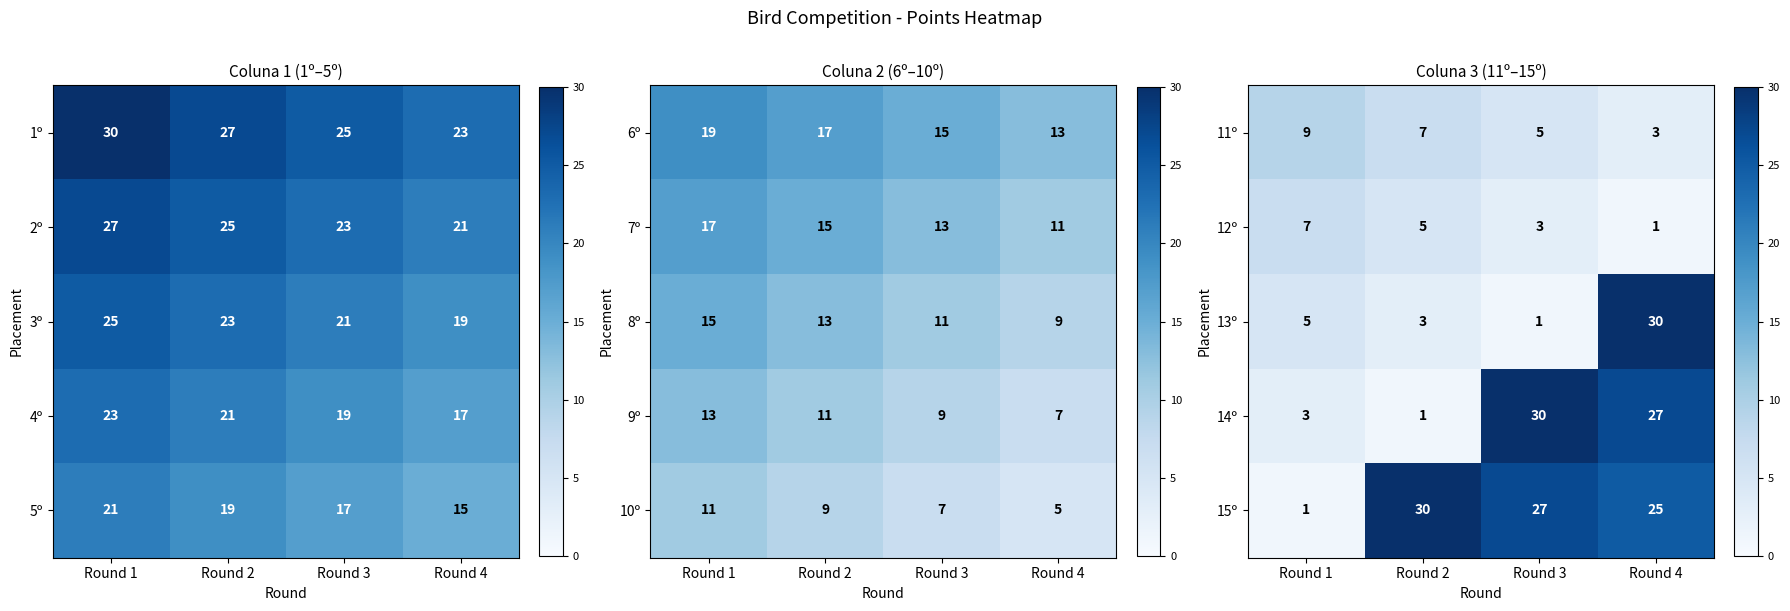

The 13º series shows 5 at Round 1. True or false?

True